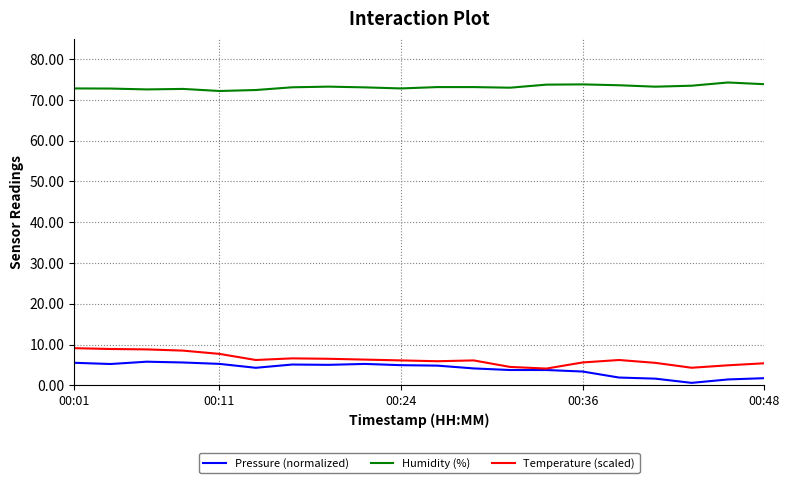

True or false: Humidity (%) has more than 2 points higher than both neighbors.

True